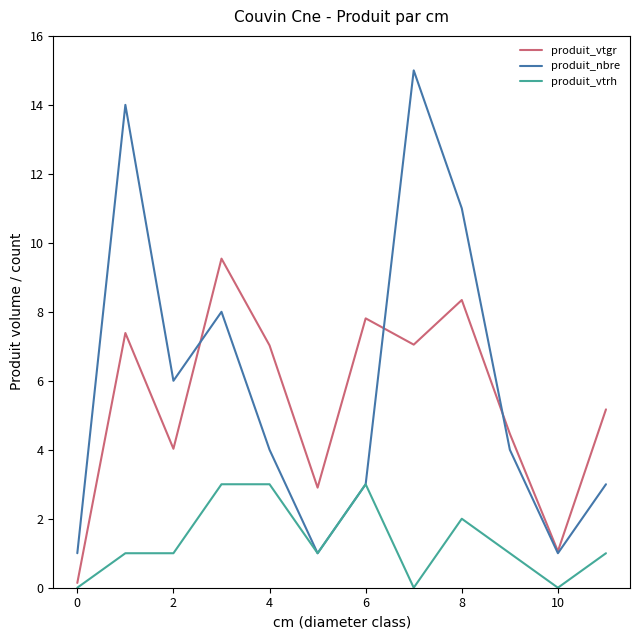

List the series in order of their peak value, lowest first.

produit_vtrh, produit_vtgr, produit_nbre